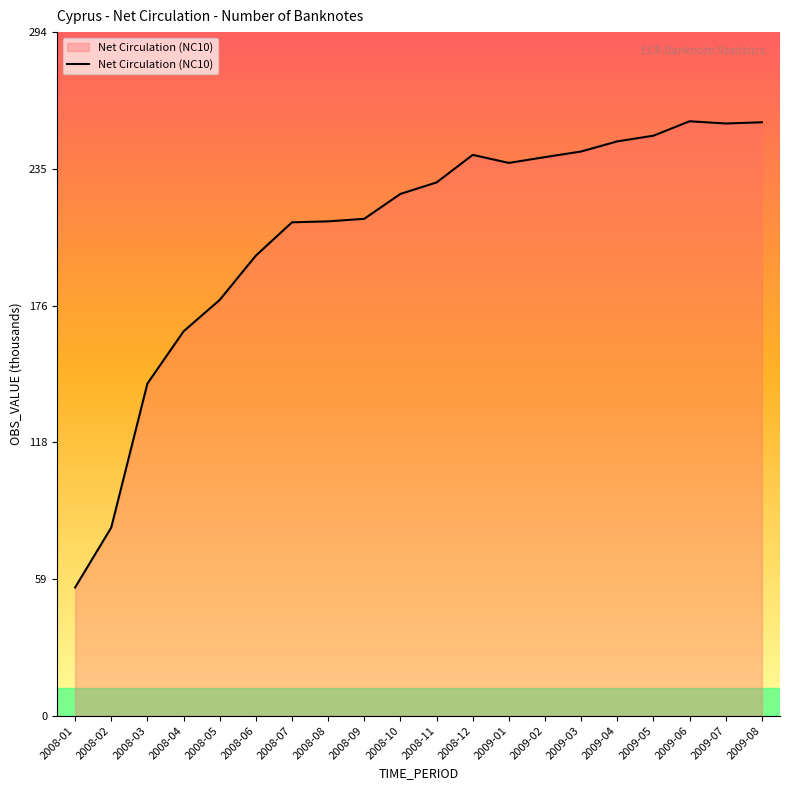

How many values are below 229?

10